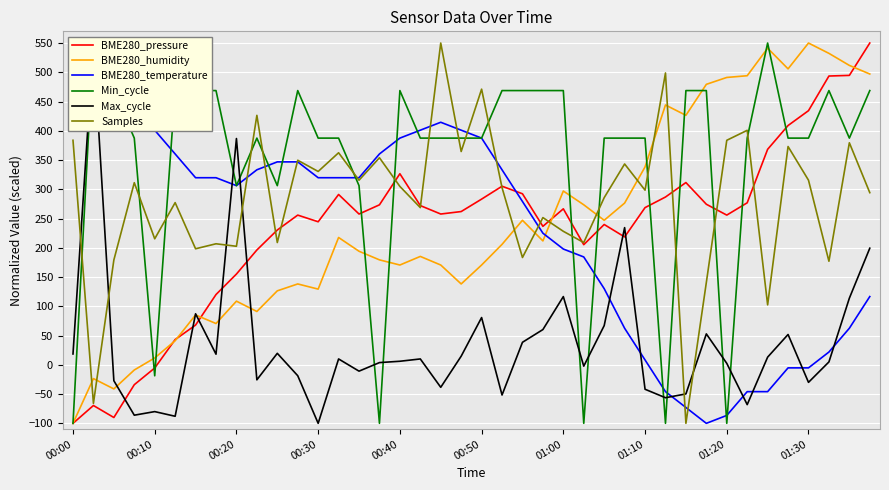

True or false: BME280_humidity has a value of 129.4 at 00:30.

True